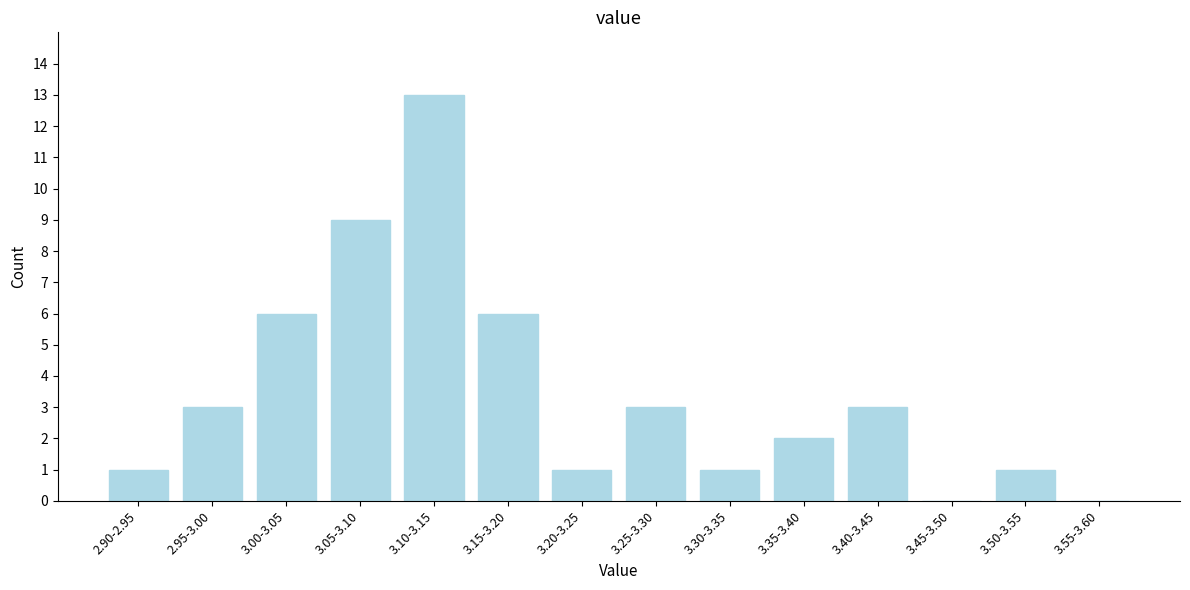

Reading left to right, list all the values displayed in this chart.

2.90-2.95=1	2.95-3.00=3	3.00-3.05=6	3.05-3.10=9	3.10-3.15=13	3.15-3.20=6	3.20-3.25=1	3.25-3.30=3	3.30-3.35=1	3.35-3.40=2	3.40-3.45=3	3.45-3.50=0	3.50-3.55=1	3.55-3.60=0